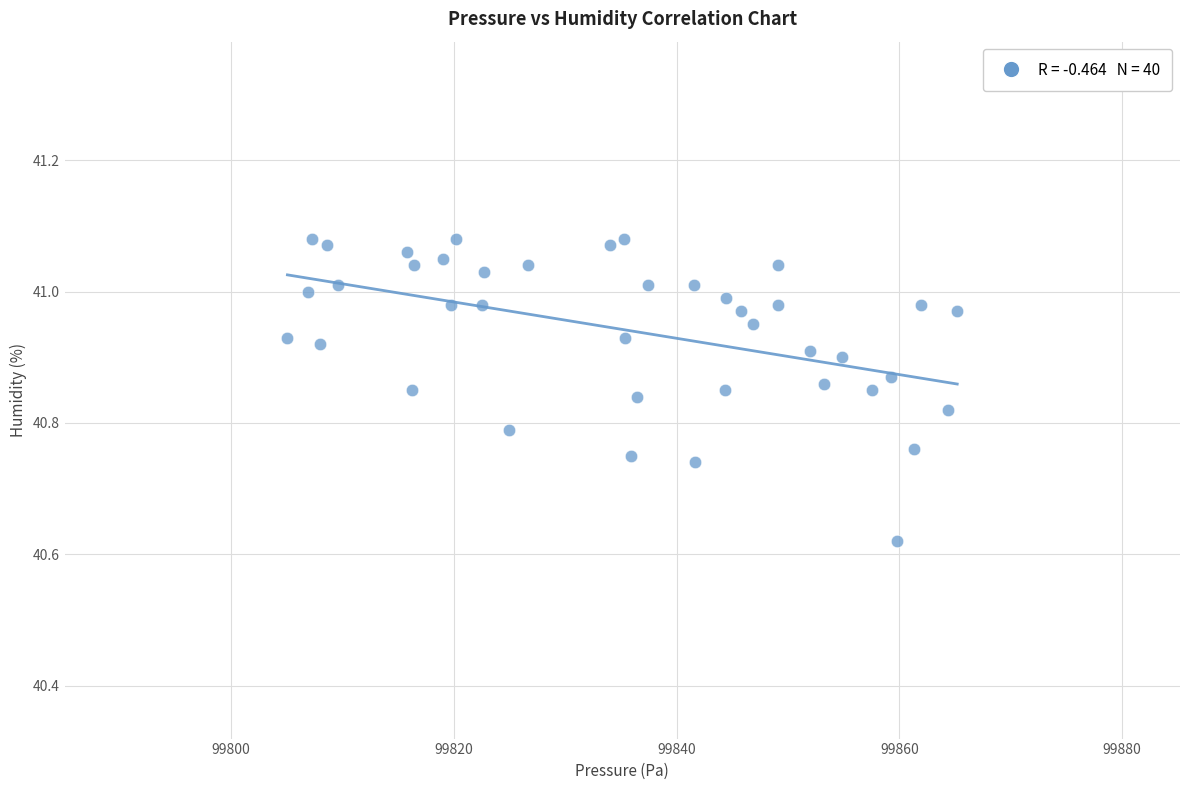

What is the range of X values (max minus min)?

60.1